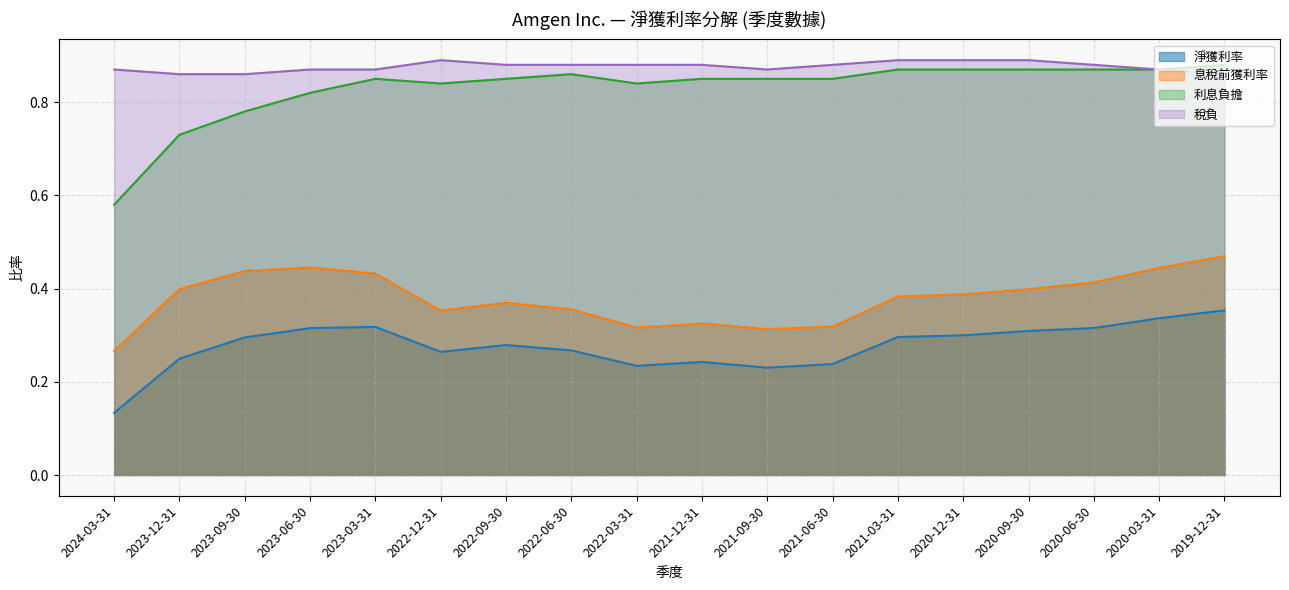

How many interior local peaks does the 淨獲利率 series have?

3